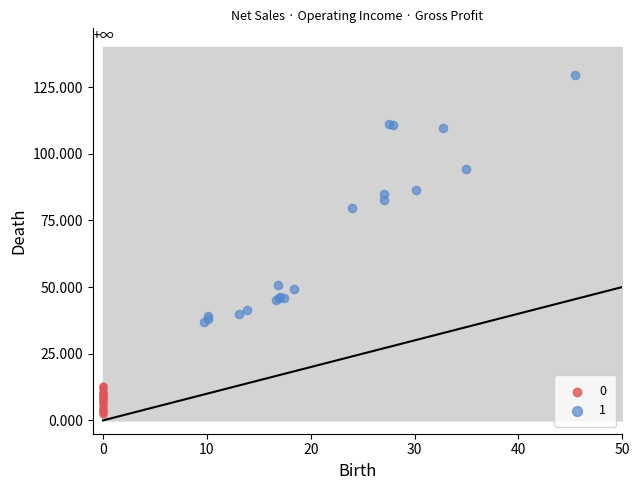

What are all the series names shown in the legend?

0, 1